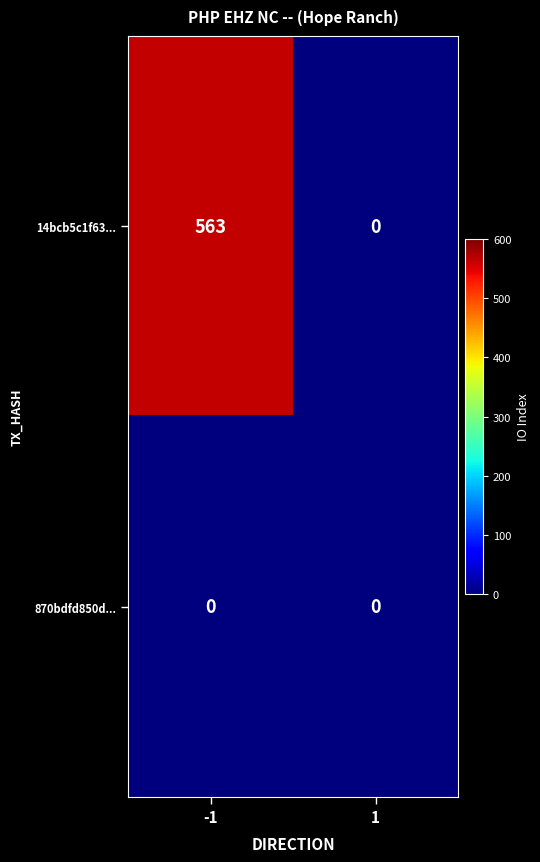

Between -1 and 1, which series saw the biggest shift?

14bcb5c1f63...